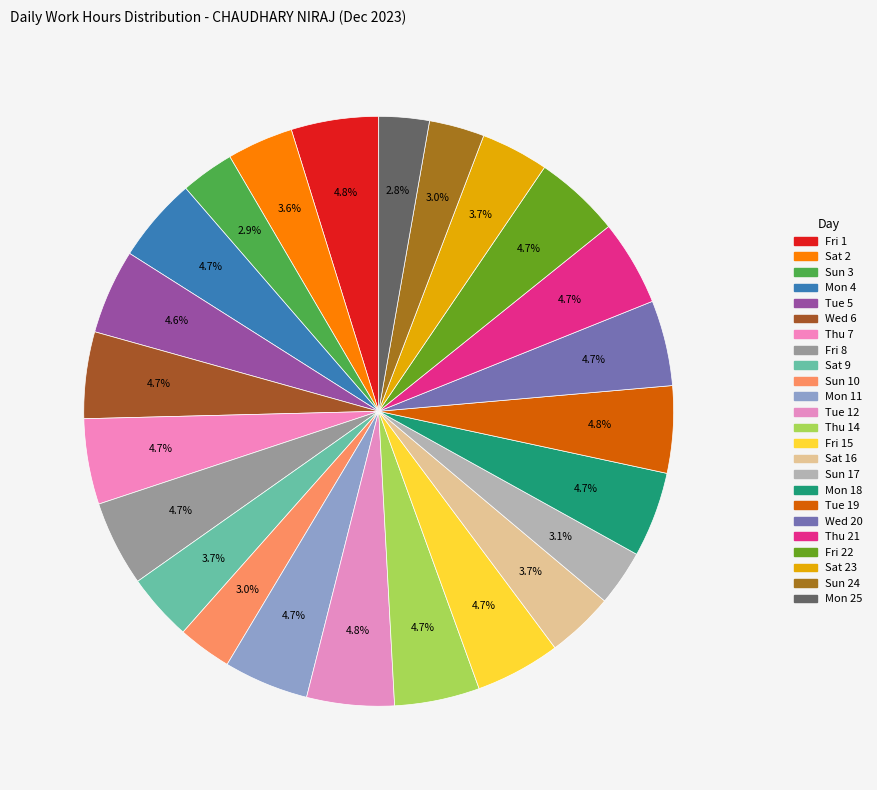

How many slices are in this pie chart?

24